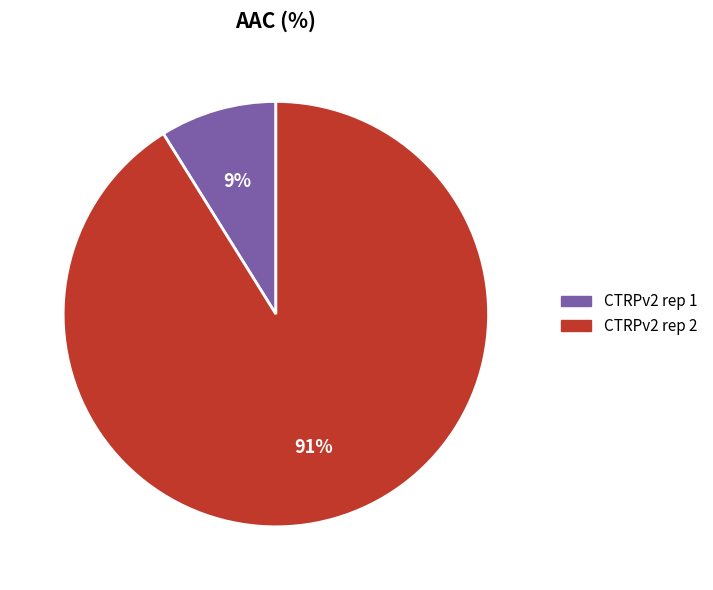

What is the smallest slice in the pie chart?

CTRPv2 rep 1